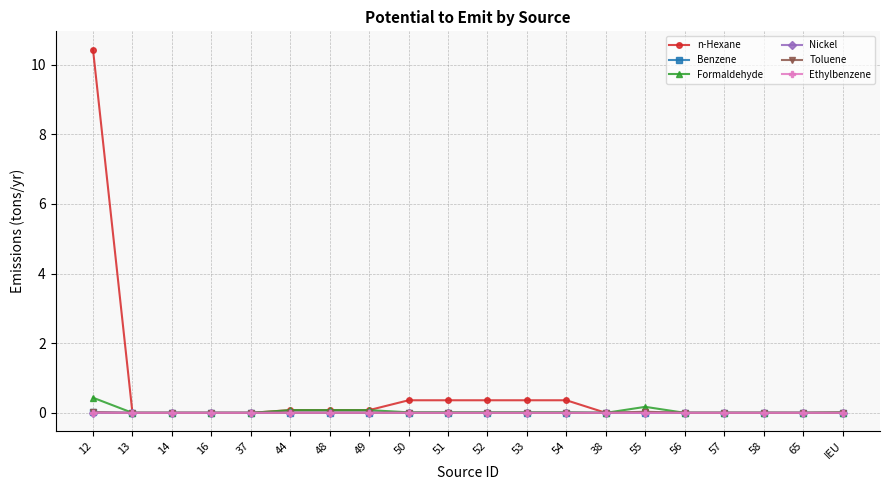

True or false: Toluene has a value of 0.0 at 54.

True